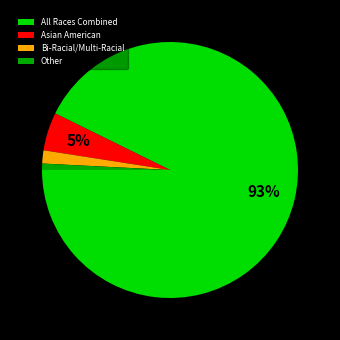

Does Other represent more than half of the total?

No